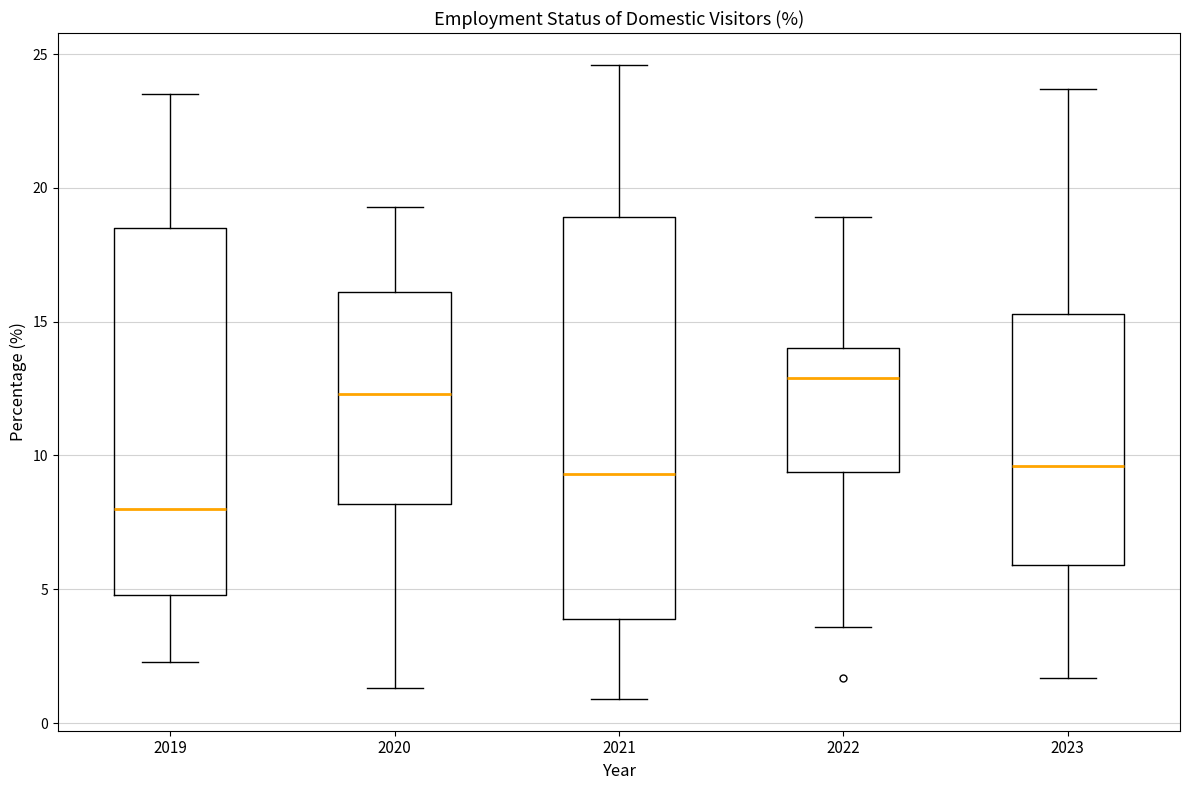

Reading left to right, transcribe this box plot: for each box, give where its median line is, the range the box spans, and where its two whiskers end, as read against the y-axis. The values are not printed on the chart, so give them approximately, as read against the axis.

2019: median 8.0, box 5.0 to 18.5, whiskers 2.5 to 23.5
2020: median 12.5, box 8.0 to 16.0, whiskers 1.5 to 19.5
2021: median 9.5, box 4.0 to 19.0, whiskers 1.0 to 24.5
2022: median 13.0, box 9.5 to 14.0, whiskers 3.5 to 19.0
2023: median 9.5, box 6.0 to 15.5, whiskers 1.5 to 23.5